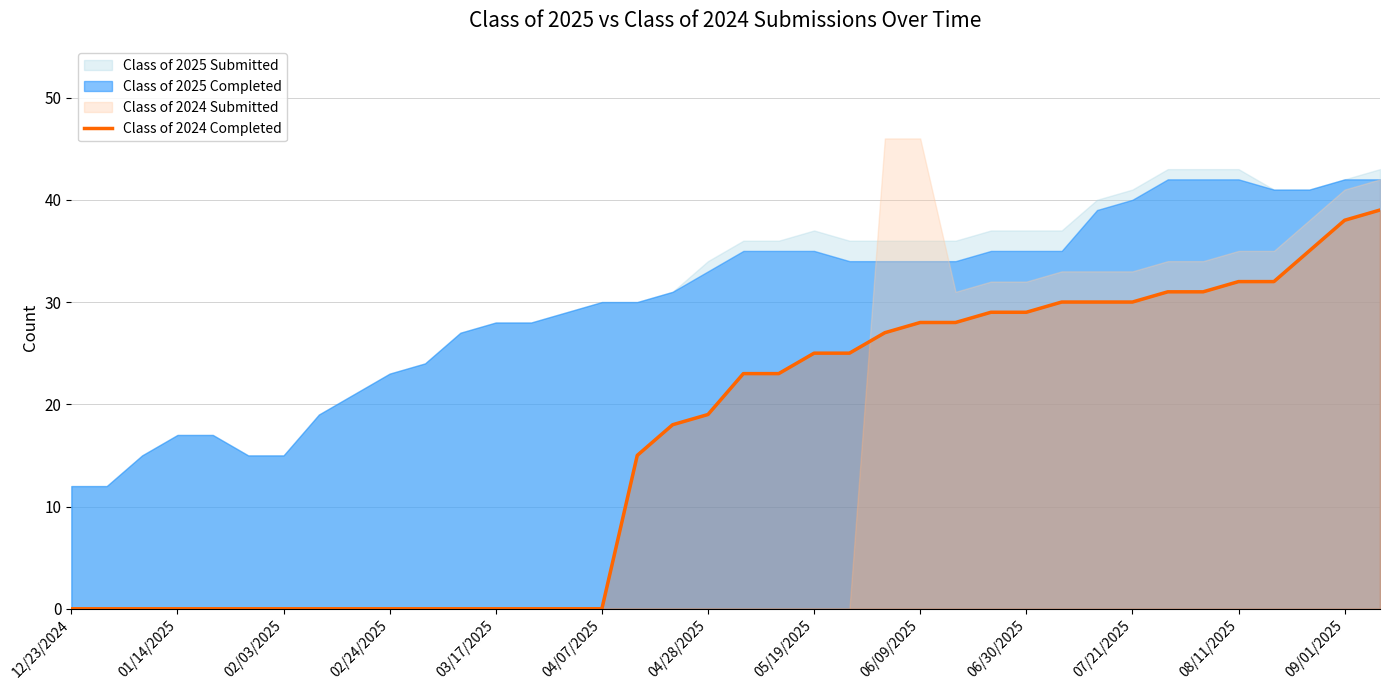

Reading right to left, what are all the values shown in this chart?

39	38	35	32	32	31	31	30	30	30	29	29	28	28	27	25	25	23	23	19	18	15	0	0	0	0	0	0	0	0	0	0	0	0	0	0	0	0